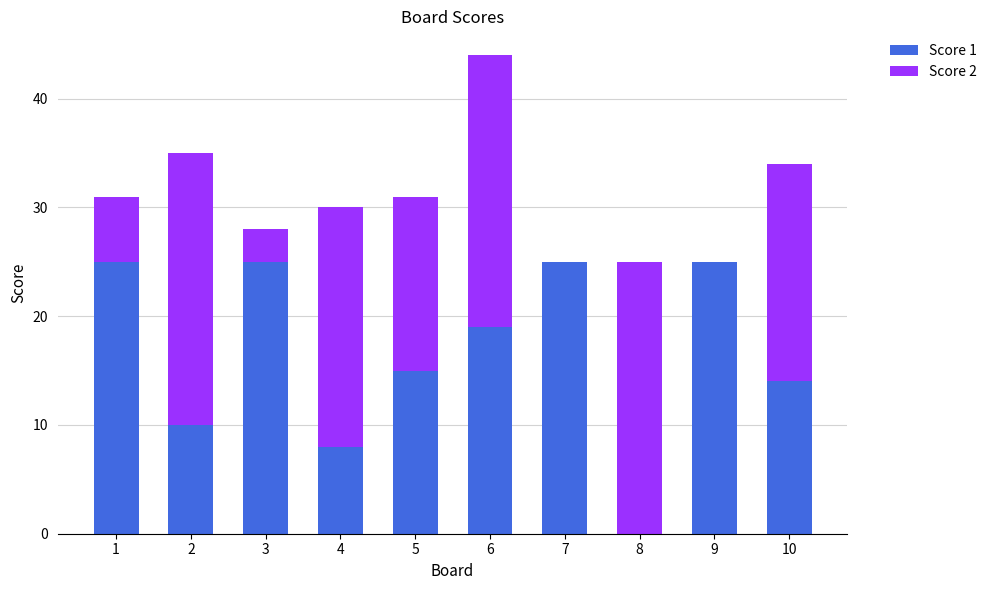

What is the sum of all Score 1 values?

166